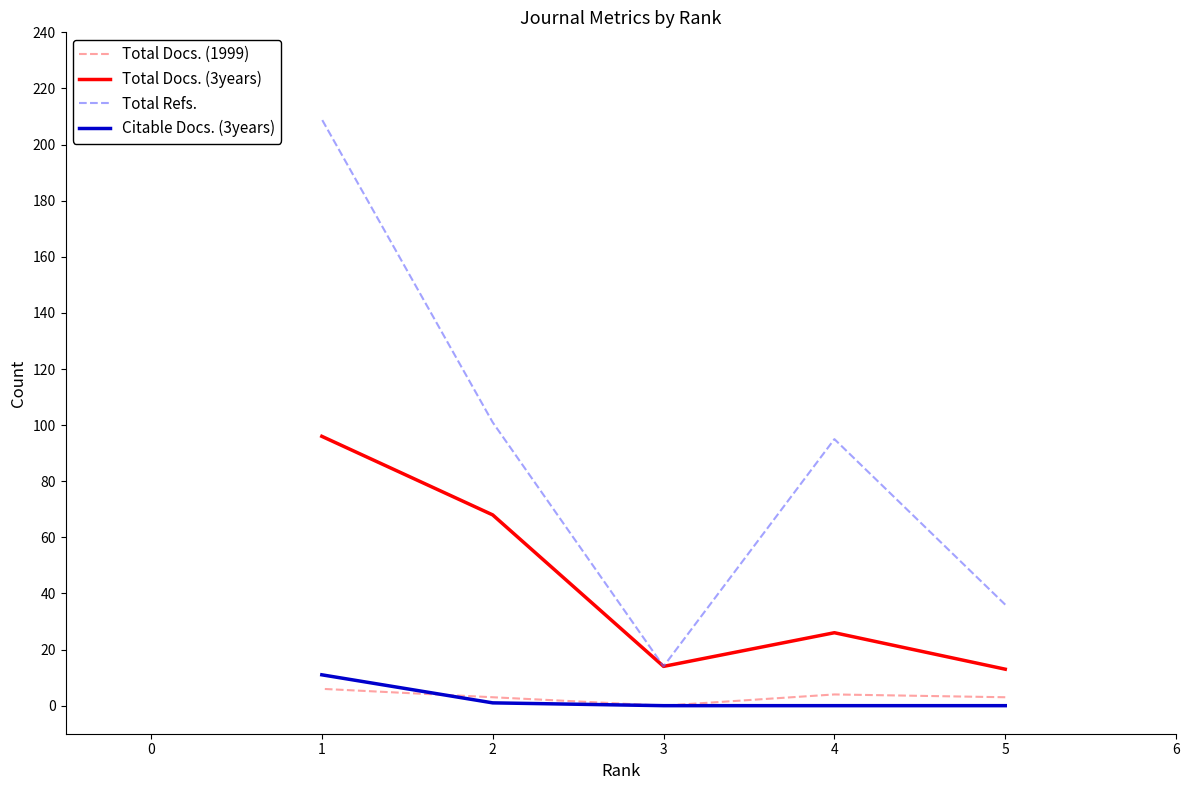

What is the value of the Total Refs. point at the 3rd from the left?

14